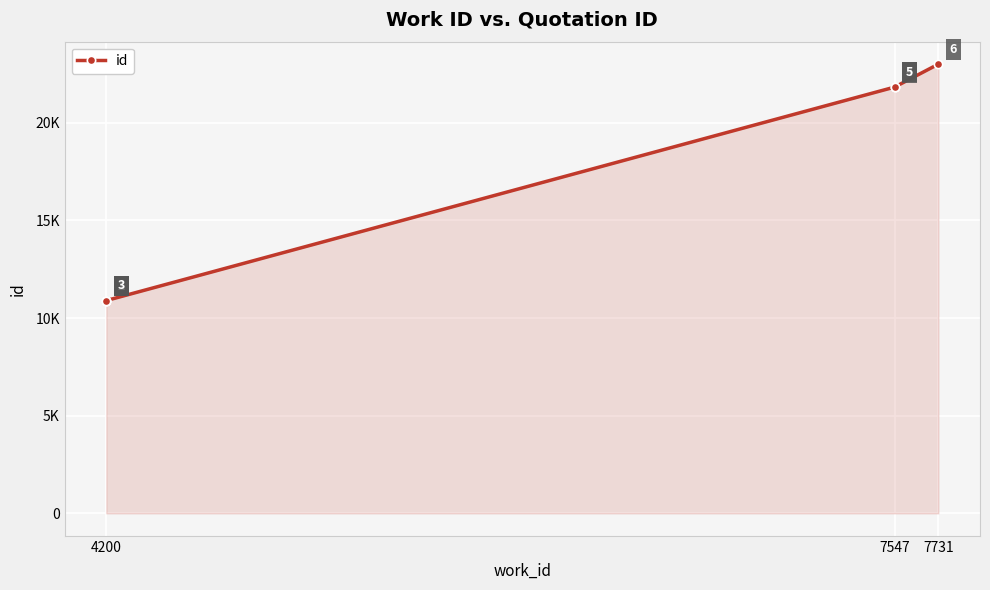

True or false: the data shows 11165 at 7547.

False